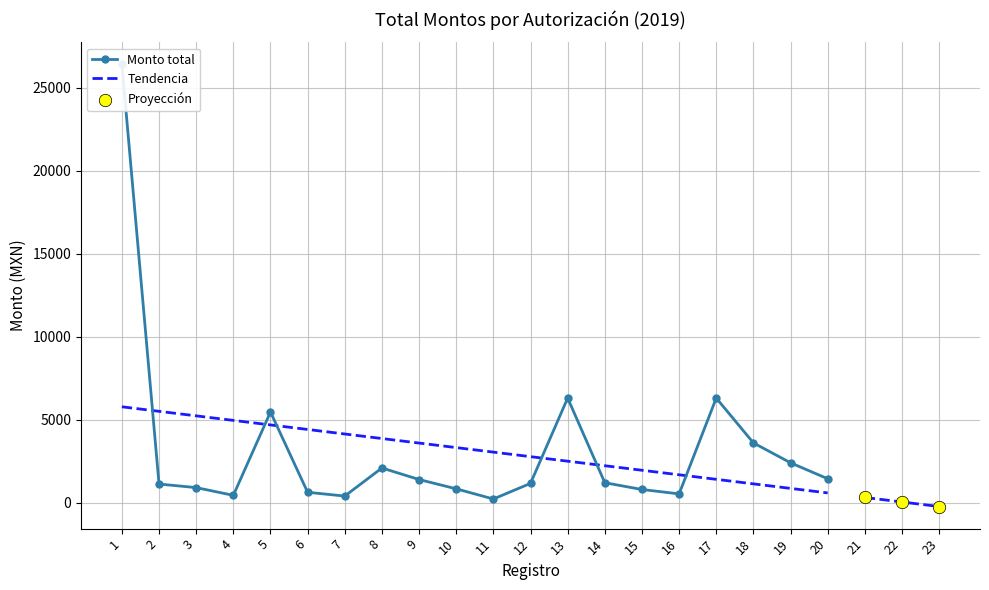

What is the change in value from 4 to 20?

+1000